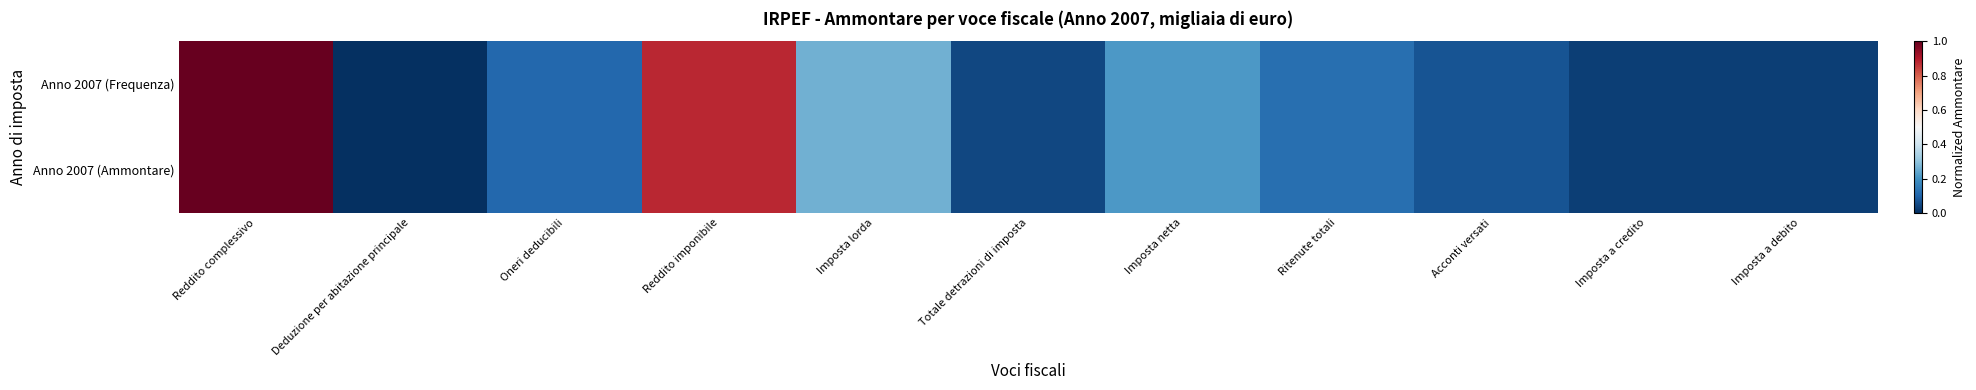

Reading left to right, list all the values displayed in this chart.

Anno 2007 (Frequenza): Reddito complessivo=1.0	Deduzione per abitazione principale=0.0	Oneri deducibili=0.1	Reddito imponibile=0.9	Imposta lorda=0.3	Totale detrazioni di imposta=0.0	Imposta netta=0.2	Ritenute totali=0.1	Acconti versati=0.1	Imposta a credito=0.0	Imposta a debito=0.0
Anno 2007 (Ammontare): Reddito complessivo=1.0	Deduzione per abitazione principale=0.0	Oneri deducibili=0.1	Reddito imponibile=0.9	Imposta lorda=0.3	Totale detrazioni di imposta=0.0	Imposta netta=0.2	Ritenute totali=0.1	Acconti versati=0.1	Imposta a credito=0.0	Imposta a debito=0.0